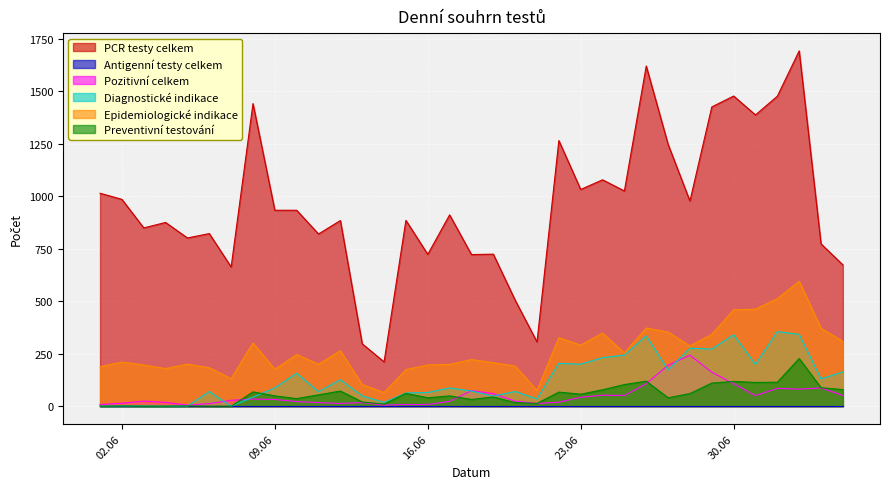

In Pozitivní celkem, how many points are lower than both neighbors (excluding endpoints)?

7